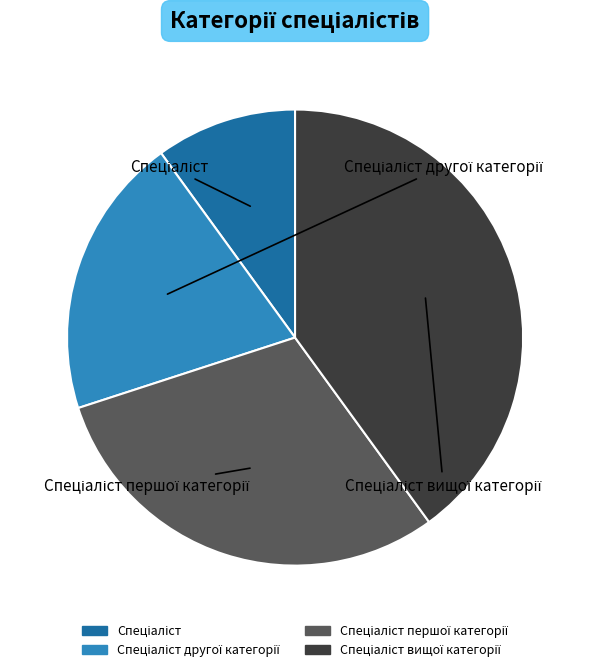

Is there any slice that represents more than half of the pie?

No